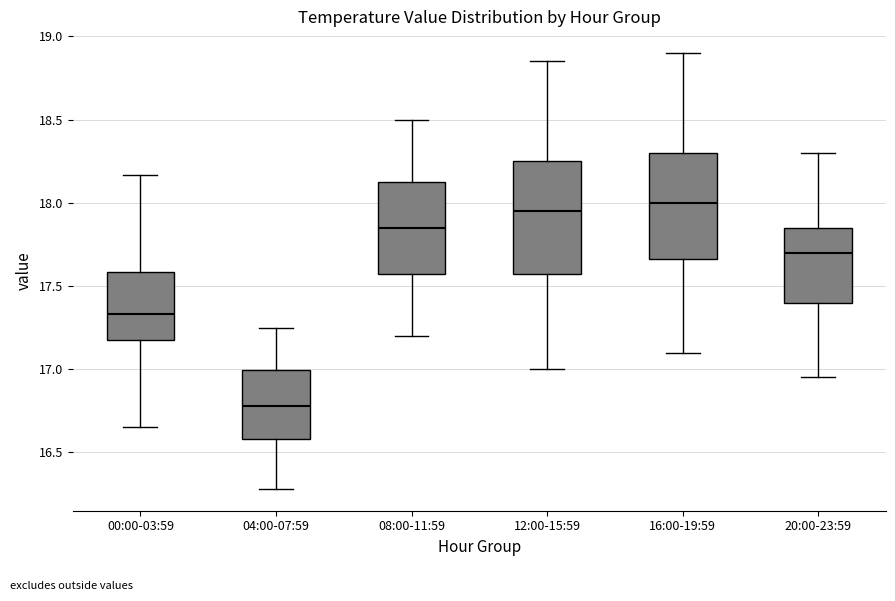

Reading left to right, transcribe this box plot: for each box, give where its median line is, the range the box spans, and where its two whiskers end, as read against the y-axis. The values are not printed on the chart, so give them approximately, as read against the axis.

00:00-03:59: median 17.35, box 17.15 to 17.60, whiskers 16.65 to 18.15
04:00-07:59: median 16.80, box 16.60 to 17.00, whiskers 16.30 to 17.25
08:00-11:59: median 17.85, box 17.60 to 18.15, whiskers 17.20 to 18.50
12:00-15:59: median 17.95, box 17.60 to 18.25, whiskers 17.00 to 18.85
16:00-19:59: median 18.00, box 17.65 to 18.30, whiskers 17.10 to 18.90
20:00-23:59: median 17.70, box 17.40 to 17.85, whiskers 16.95 to 18.30